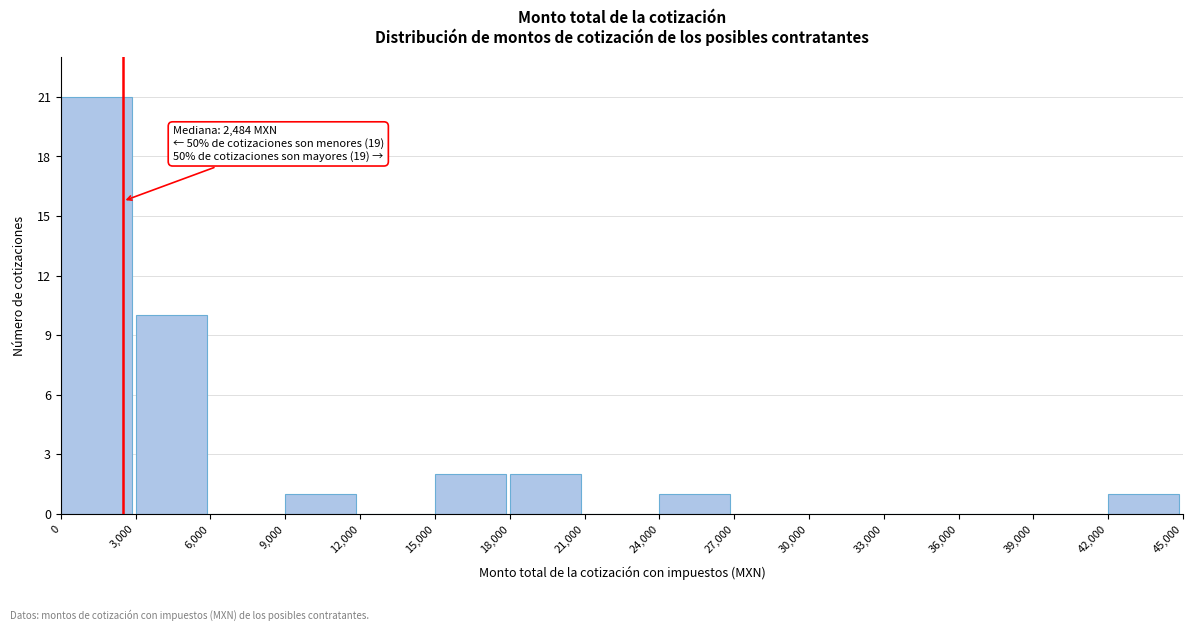

Which range on the x-axis has the tallest bar?

0 to 3,000